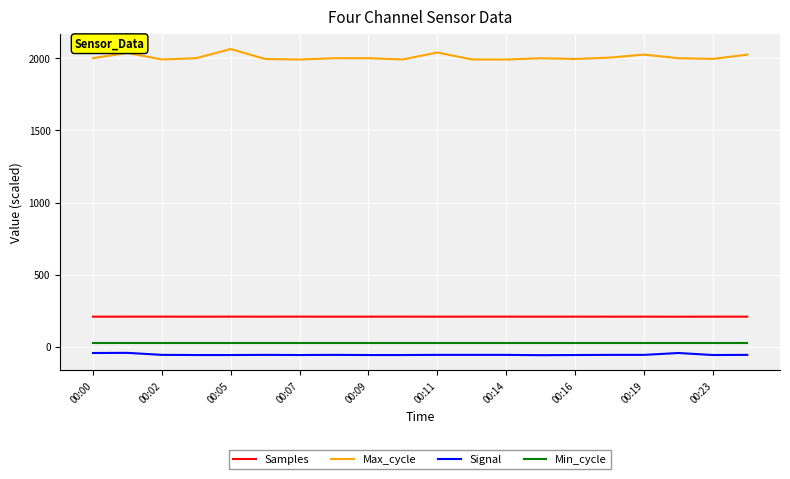

What is the smallest value displayed?

-59.0